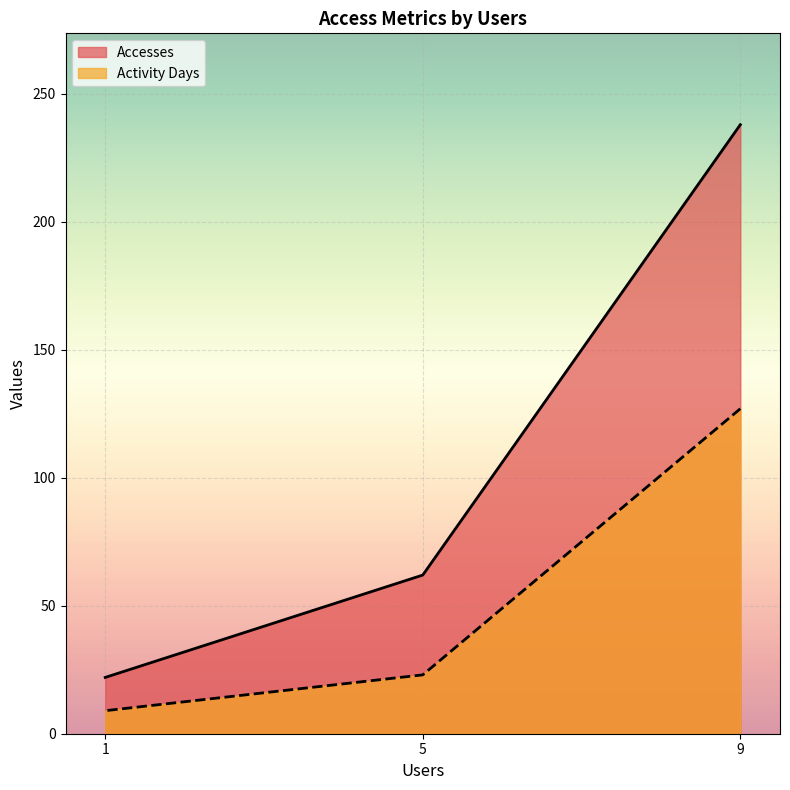

What is the smallest value displayed?

9